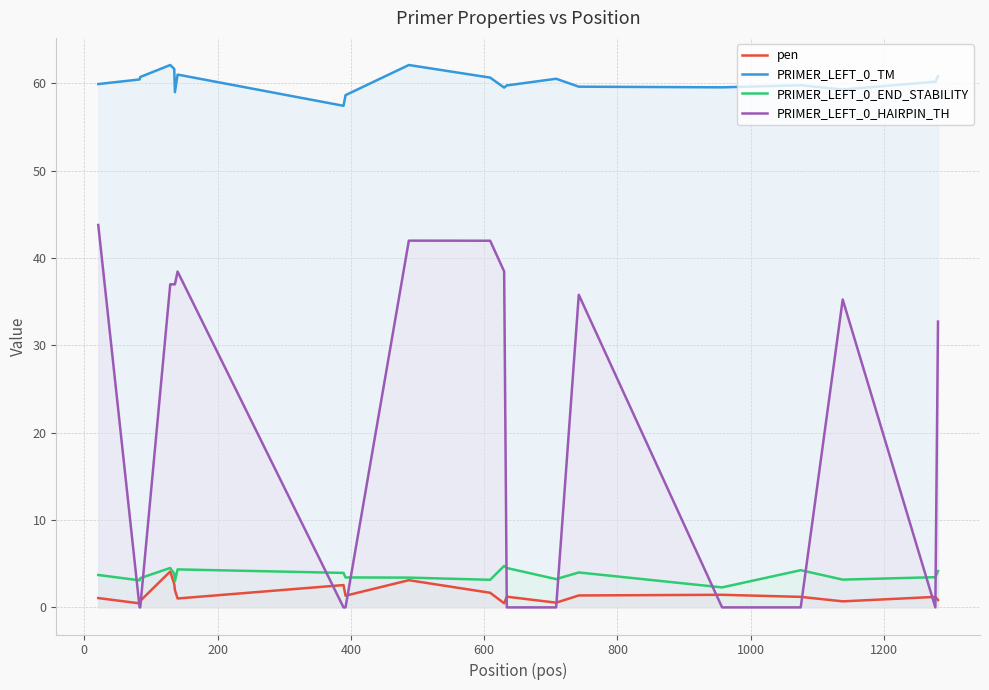

Which series has the largest total across all categories?

PRIMER_LEFT_0_TM